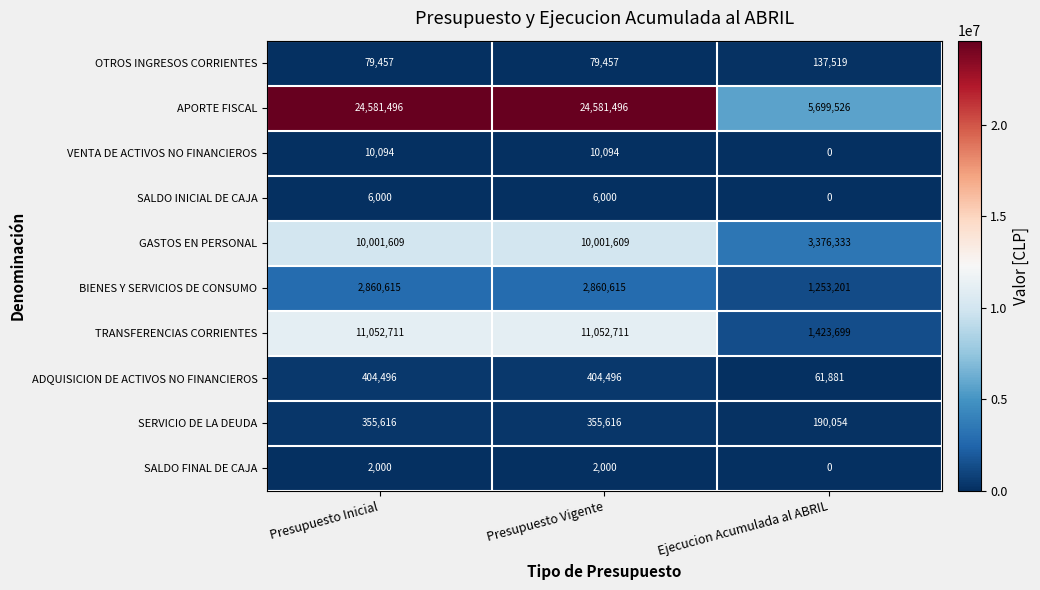

What is the sum of the OTROS INGRESOS CORRIENTES values at Presupuesto Vigente and Ejecucion Acumulada al ABRIL?

216976